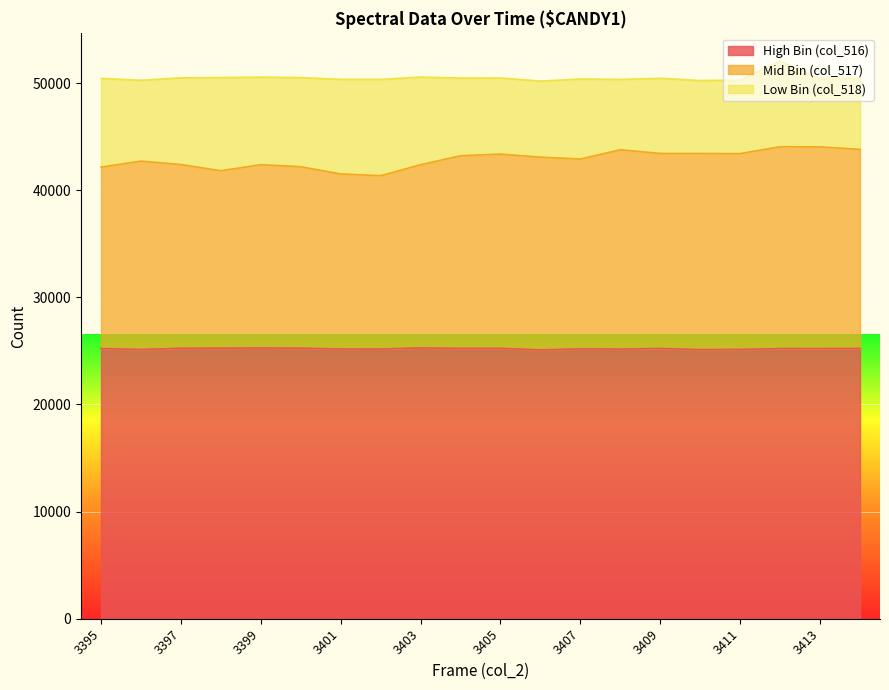

What is the highest value of the High Bin (col_516) series?

25282